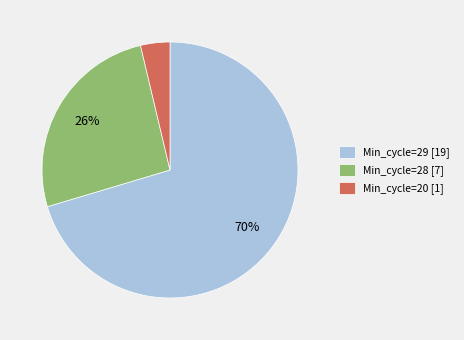

To the nearest percent, what portion does Min_cycle=20 [1] represent?

4%